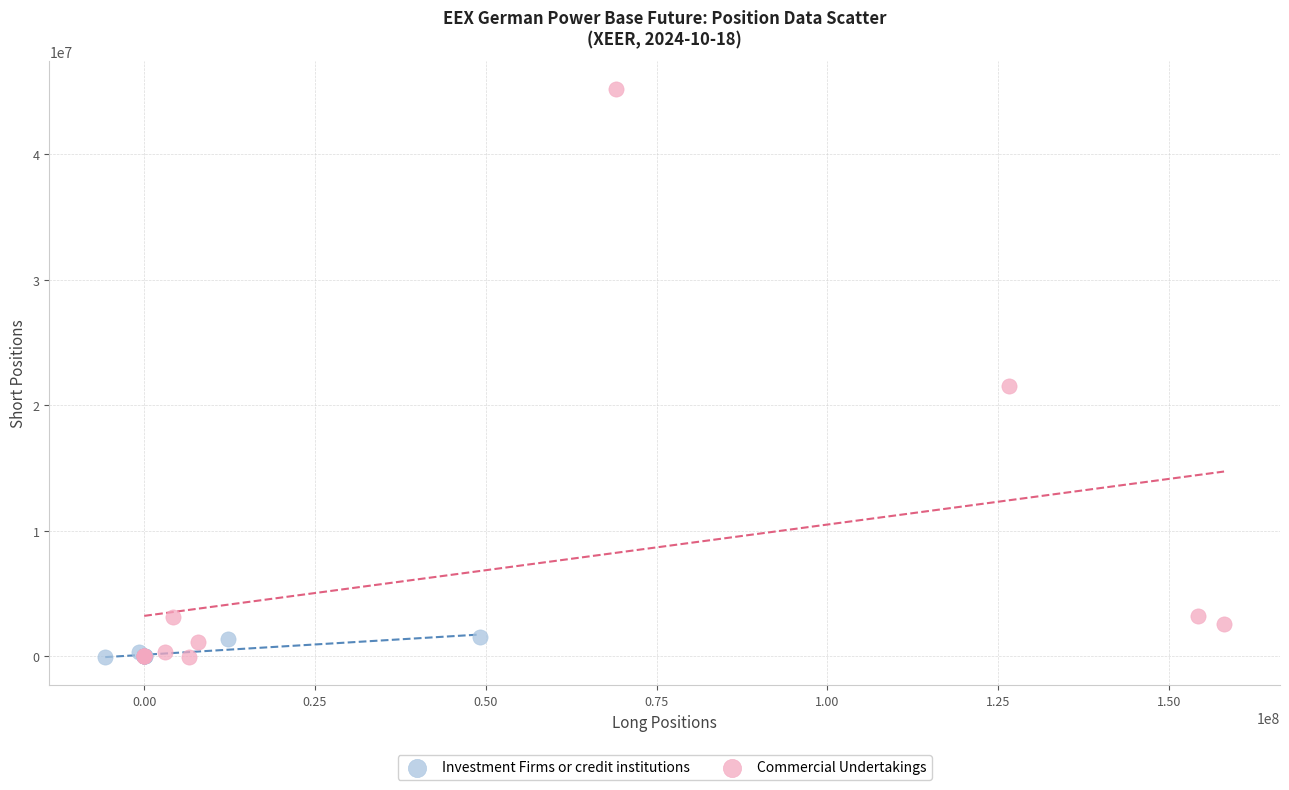

Which series contains the highest Y value?

Commercial Undertakings